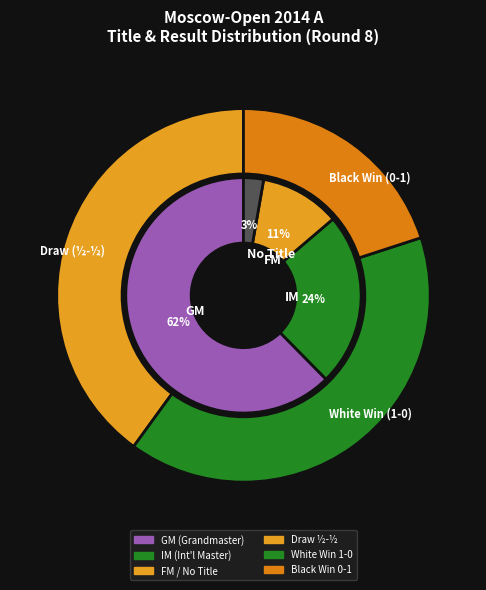

Which category accounts for the majority?

GM